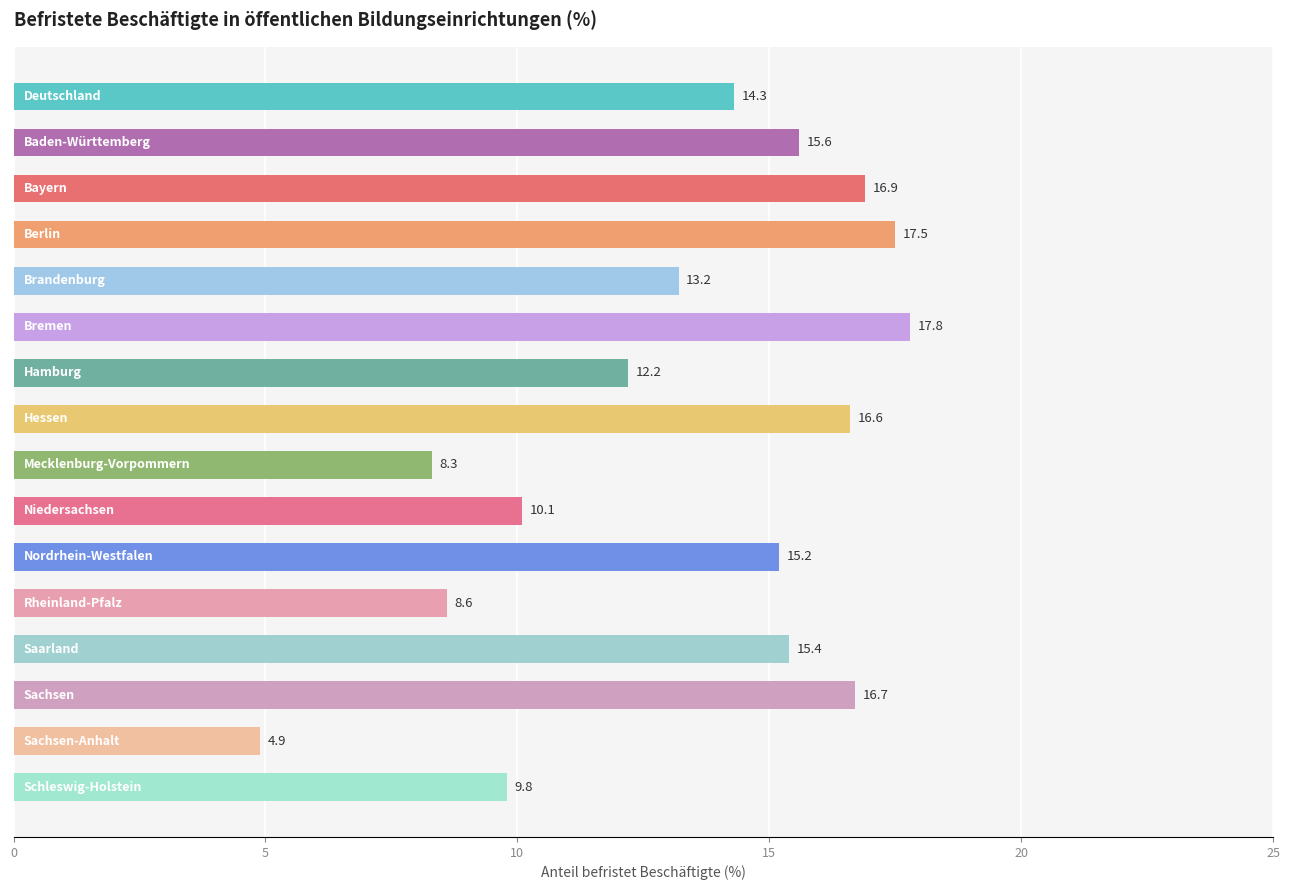

What is the maximum value shown in the chart?

17.8